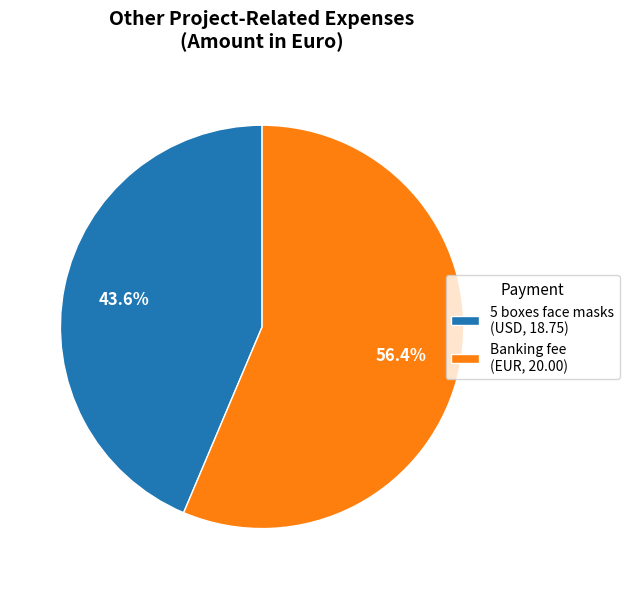

What is the smallest slice in the pie chart?

5 boxes face masks (USD, 18.75)